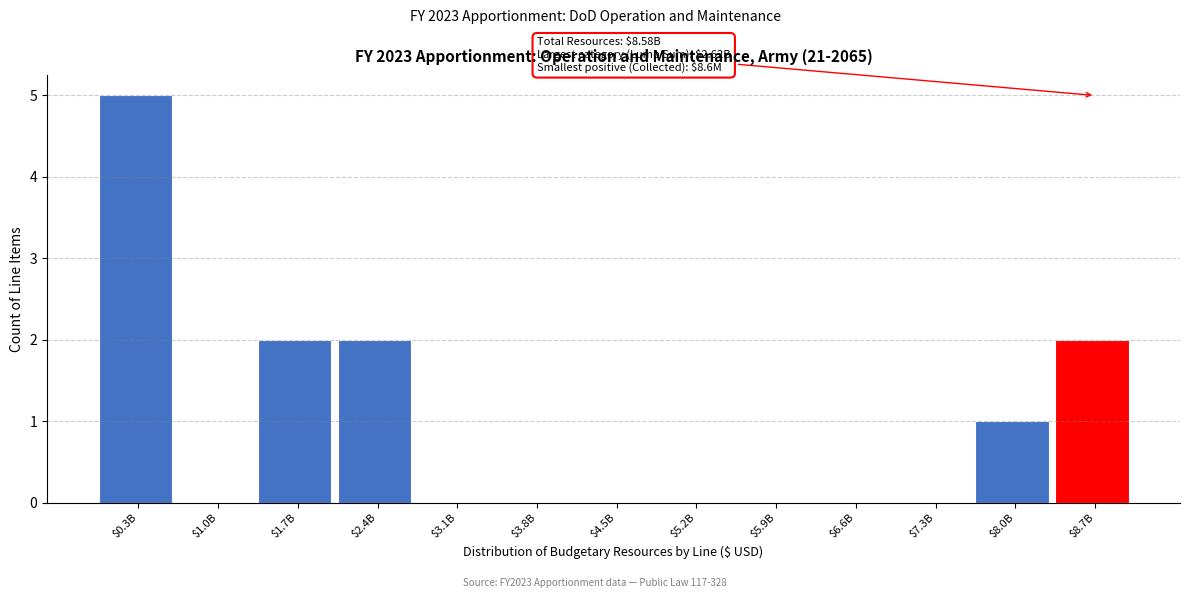

The chart shows a value of -3 at $1.0B. True or false?

False